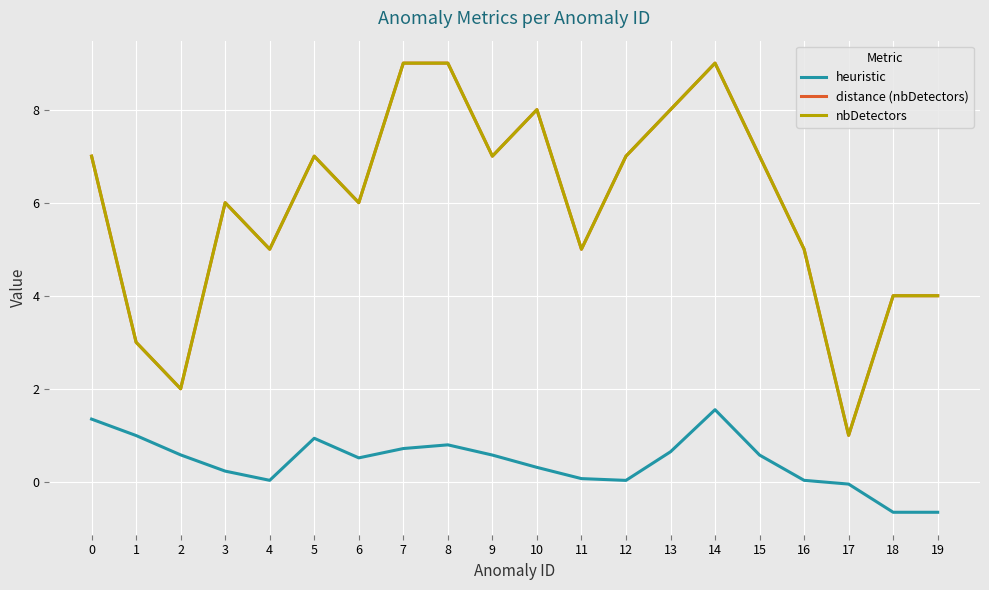

Which series has the largest total across all categories?

distance (nbDetectors)